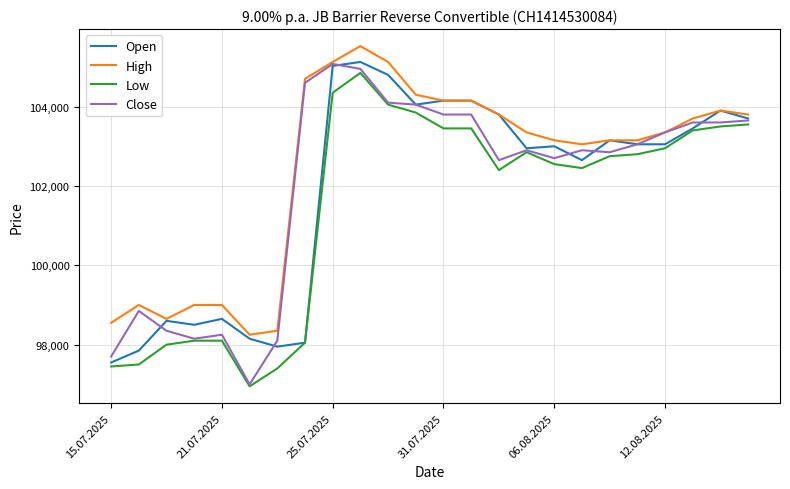

What is the sum of all Close values?

2448025